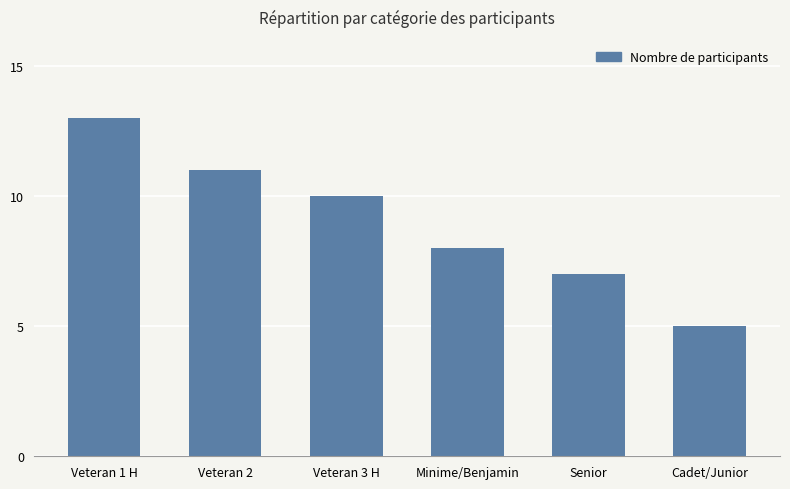

What is the value of the 2nd bar from the left?

11